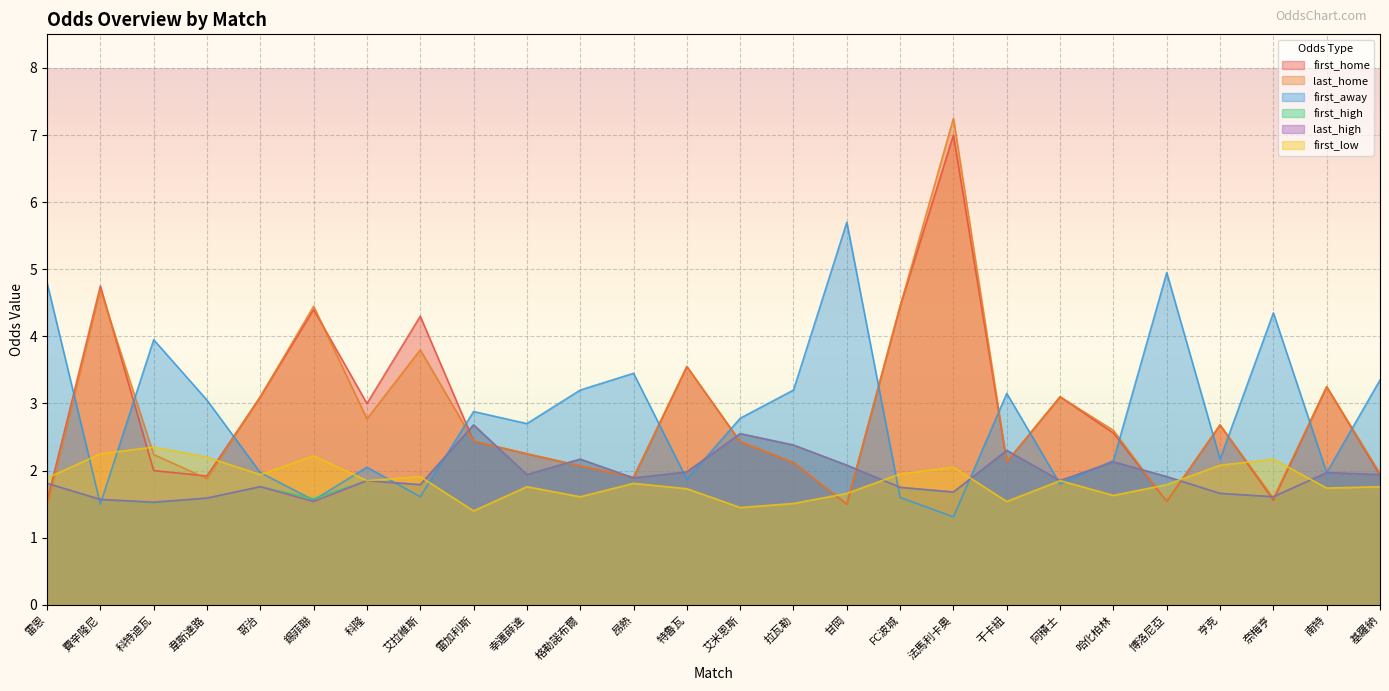

Does the chart display data point markers on the line(s)?

No